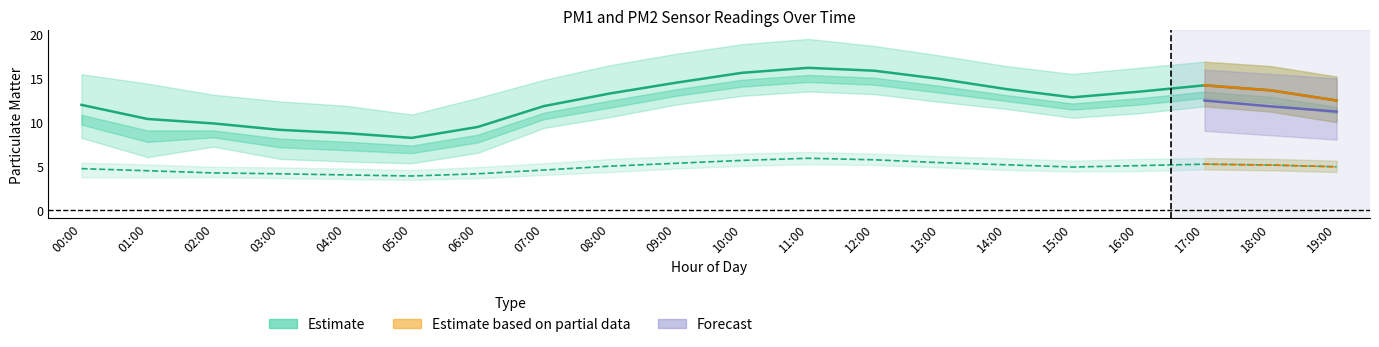

True or false: P2_lower and P1_upper intersect in this chart.

False